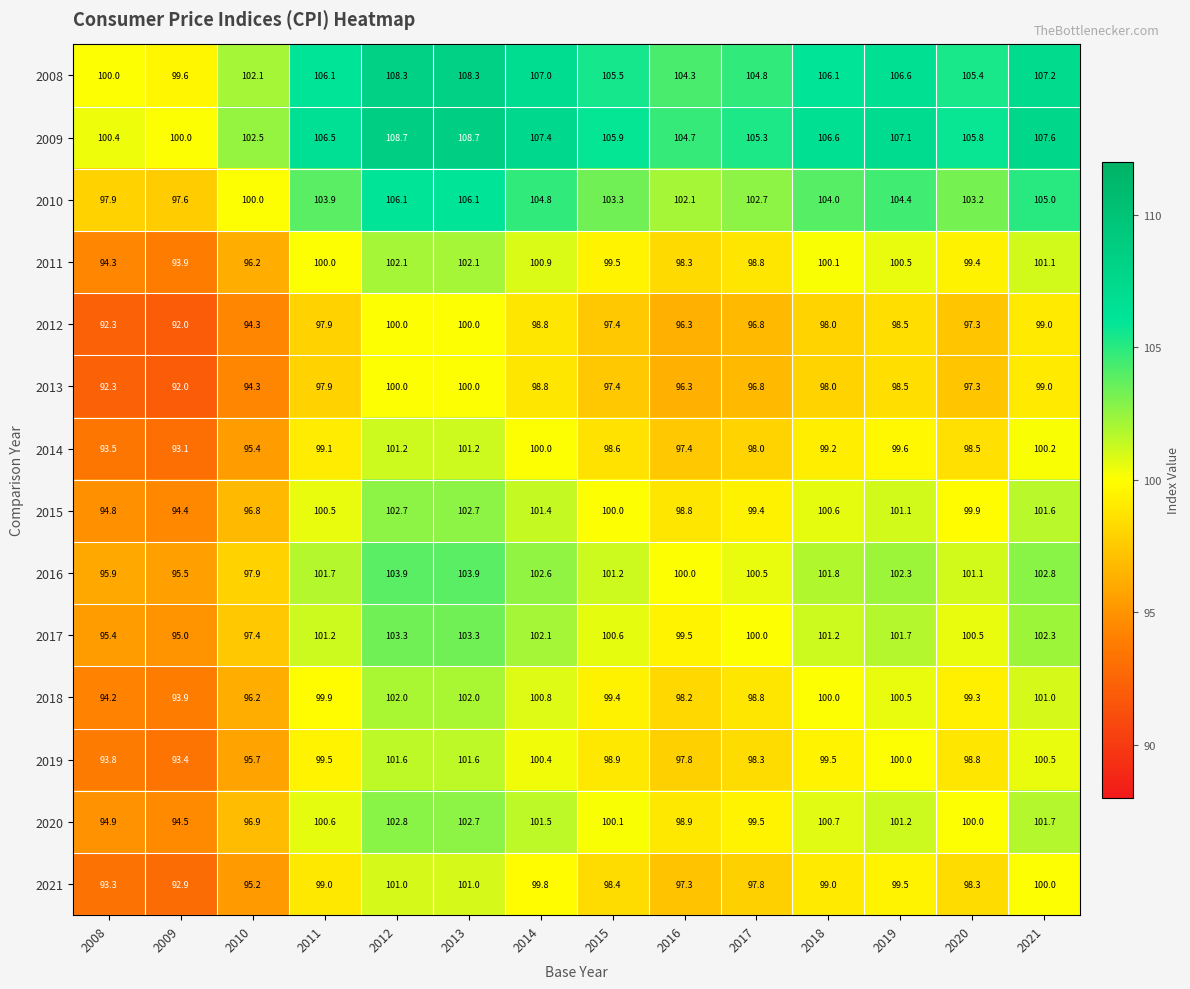

The value of 2012 at 2010 is 94.3. True or false?

True